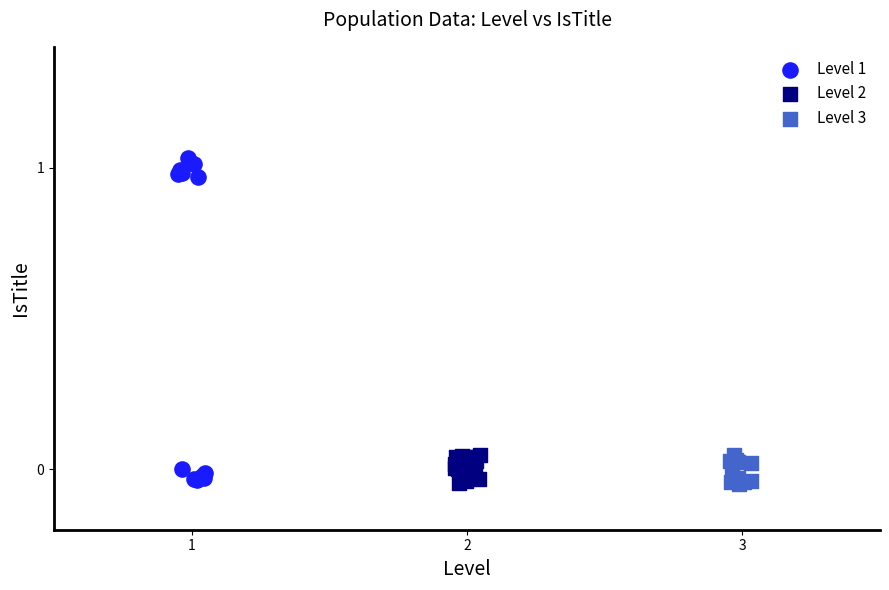

Which series has the widest spread of Y values?

Level 1